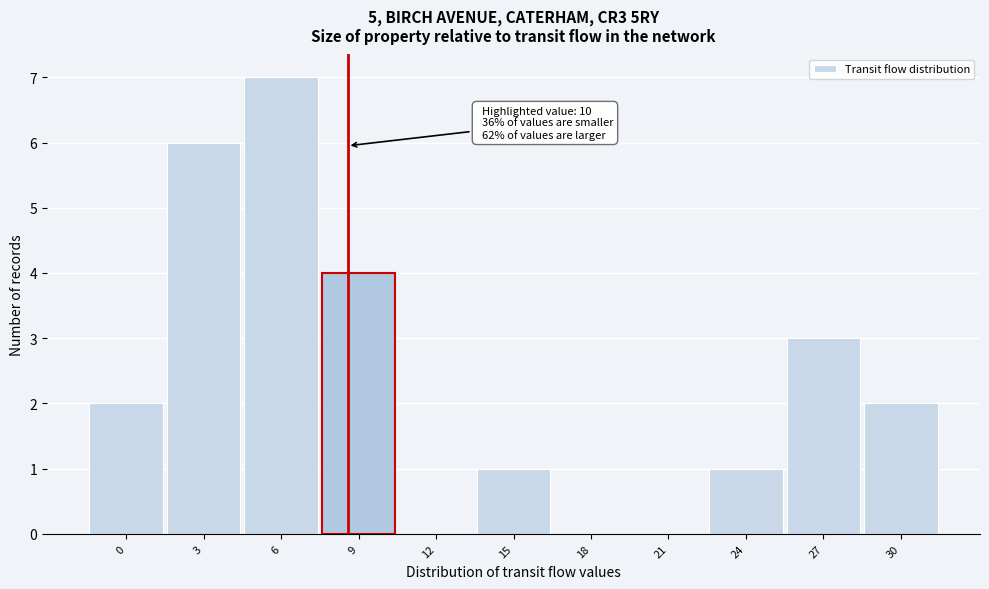

Reading left to right, transcribe all the data shown in this chart.

0=2	3=6	6=7	9=4	12=0	15=1	18=0	21=0	24=1	27=3	30=2